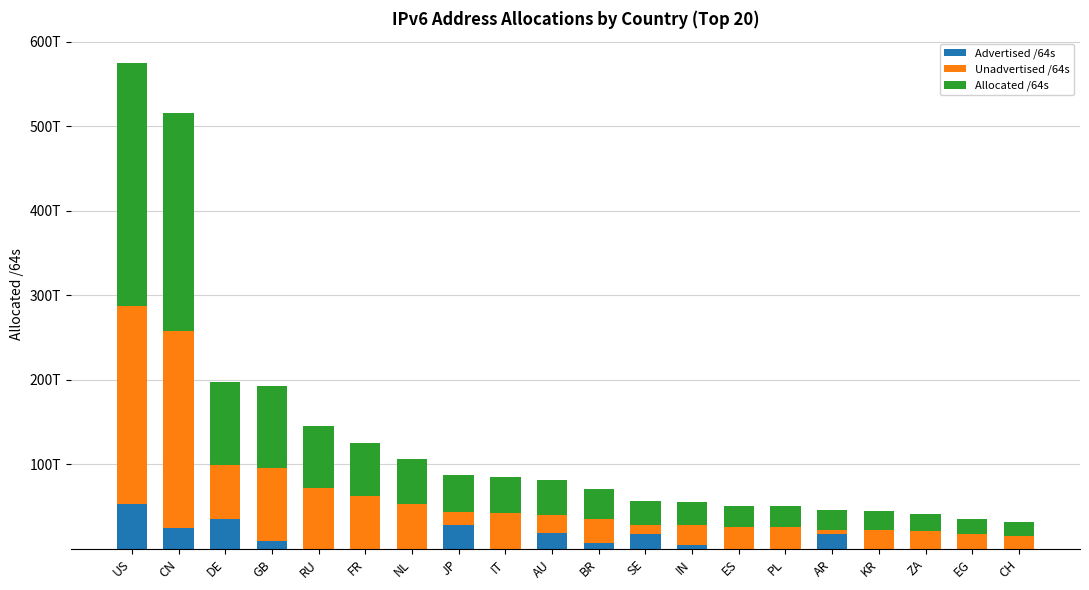

What are all the series names shown in the legend?

Advertised /64s, Unadvertised /64s, Allocated /64s